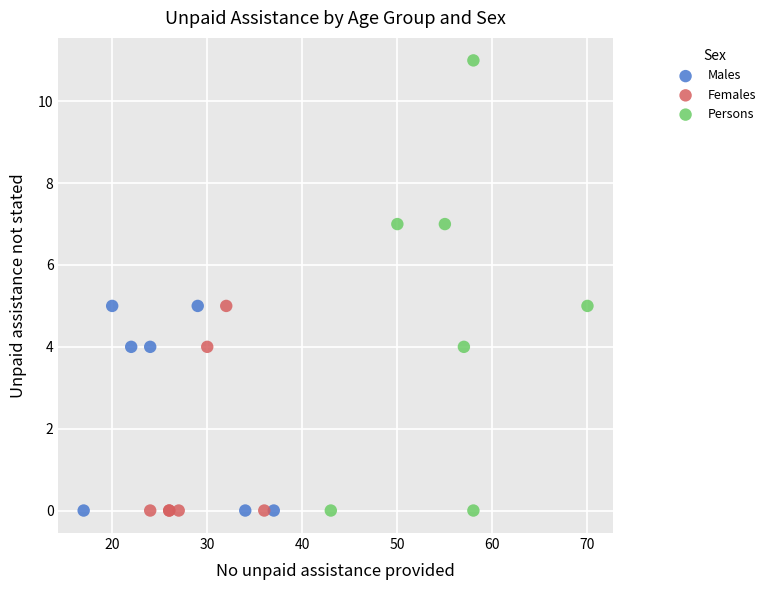

Which series contains the highest Y value?

Persons